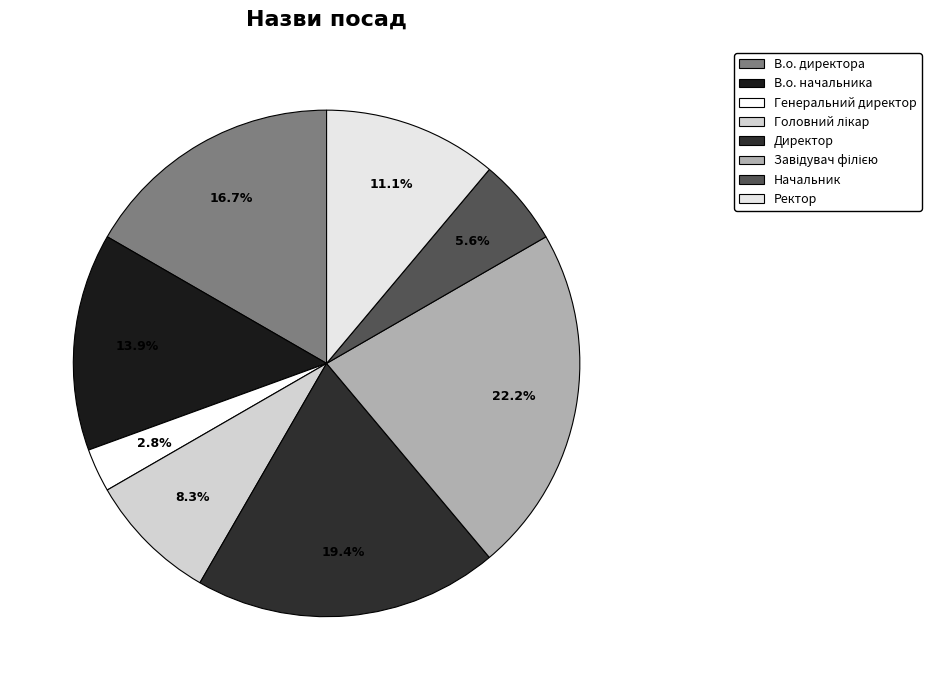

What is the total percentage of Начальник and Ректор?

16.7%